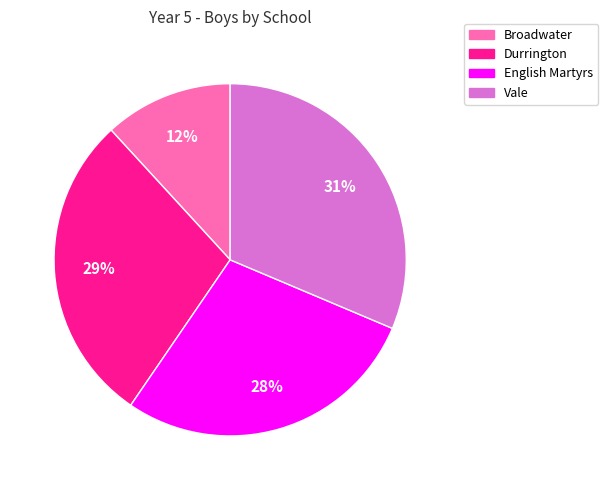

To the nearest percent, what is the difference between the English Martyrs and Broadwater slice percentages?

16%